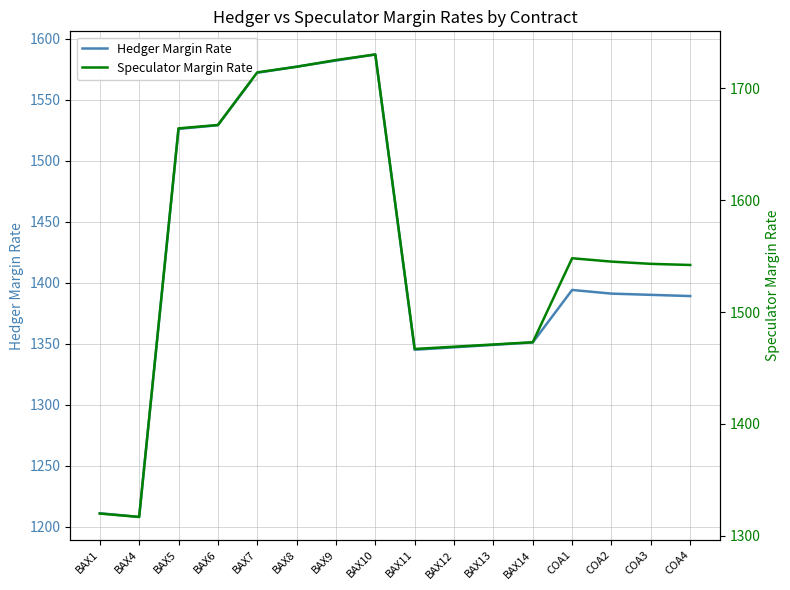

Which series has the largest range (max minus min)?

Speculator Margin Rate